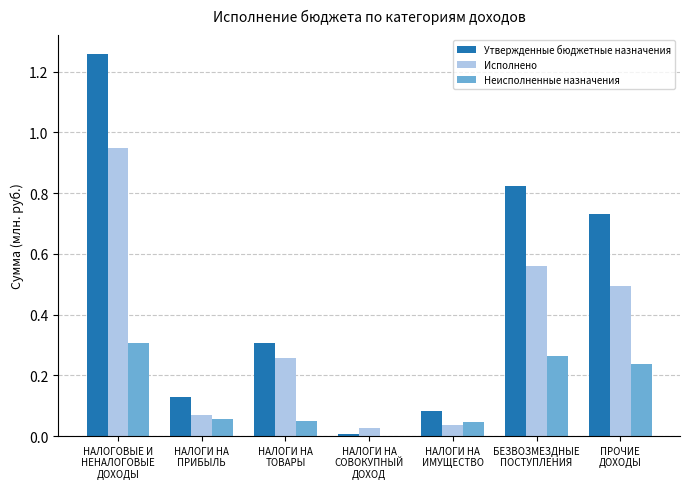

Which series has the largest total across all categories?

Утвержденные бюджетные назначения